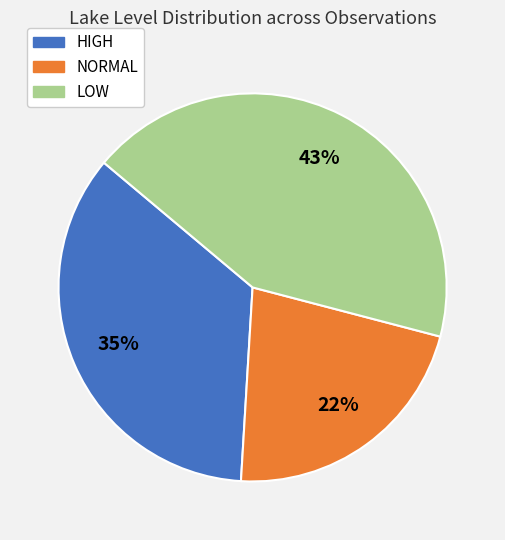

To the nearest percent, what is the average slice percentage?

33%